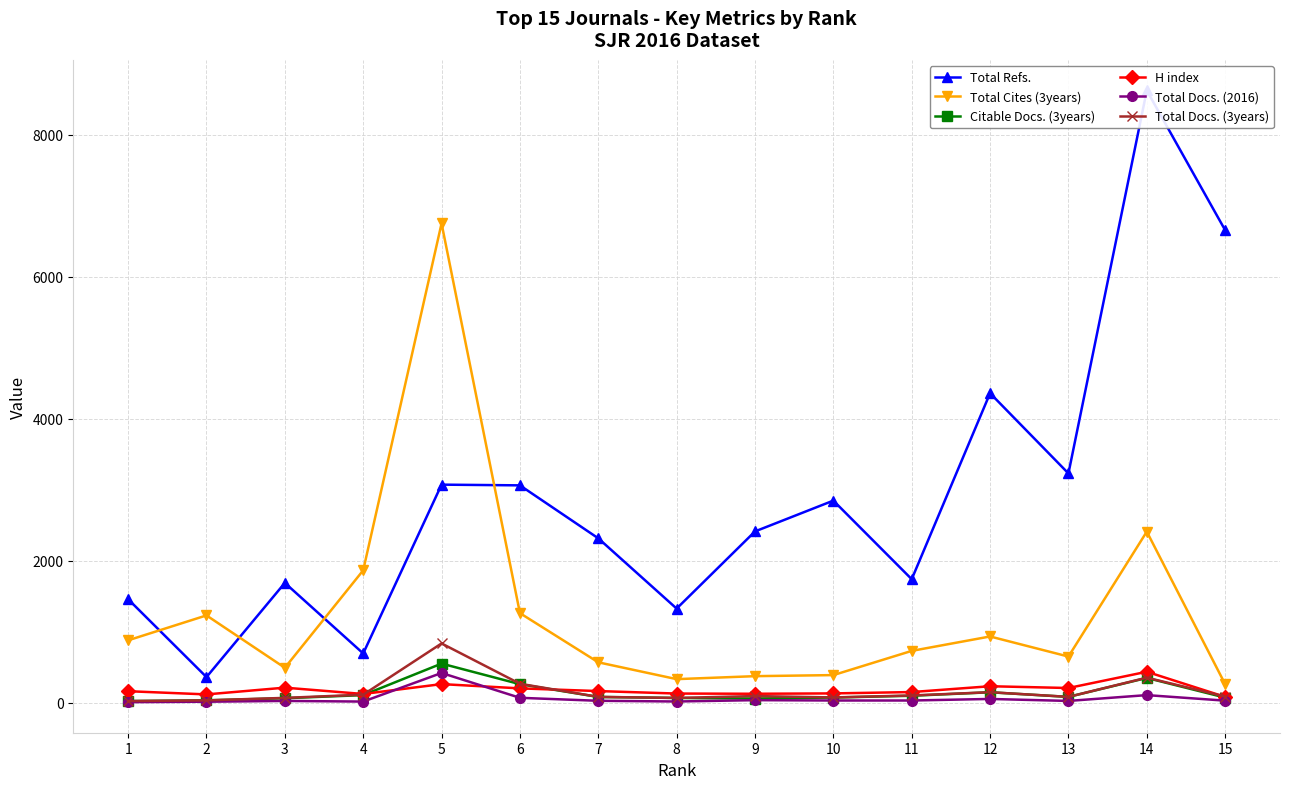

What is the value of the Total Refs. point at the 6th from the left?

3060